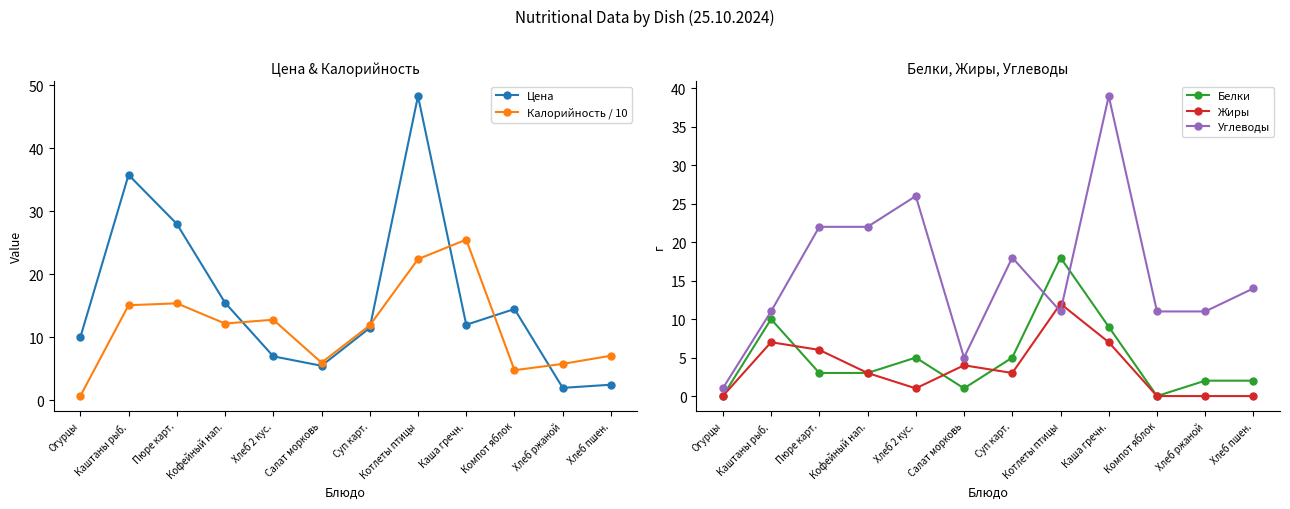

How many lines are shown in the chart?

5